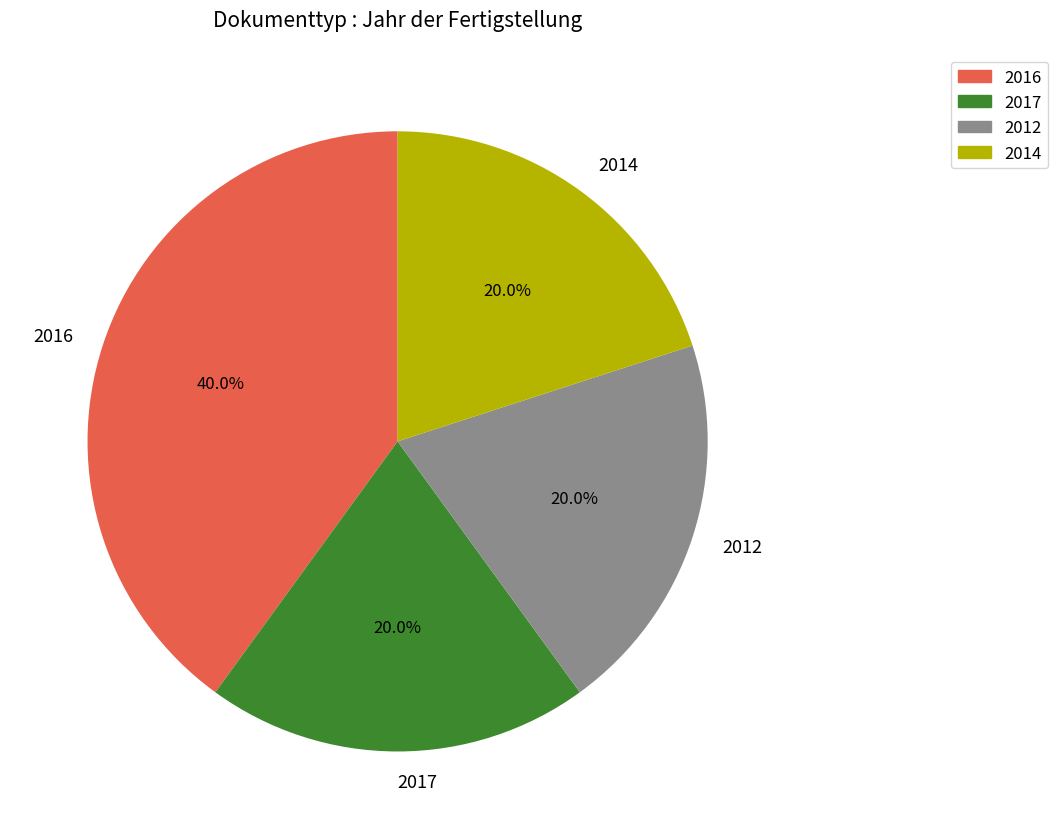

What is the ratio of the value at 2016 to the value at 2014?

2.0